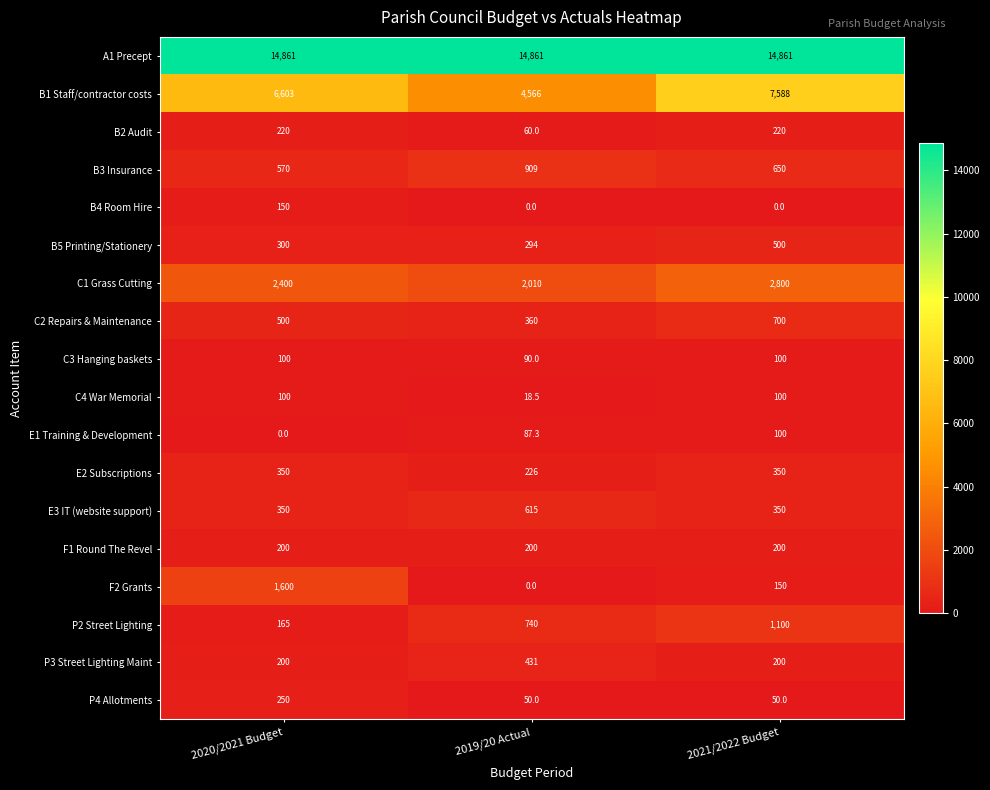

Where does the E1 Training & Development series first go above 87?

2019/20 Actual